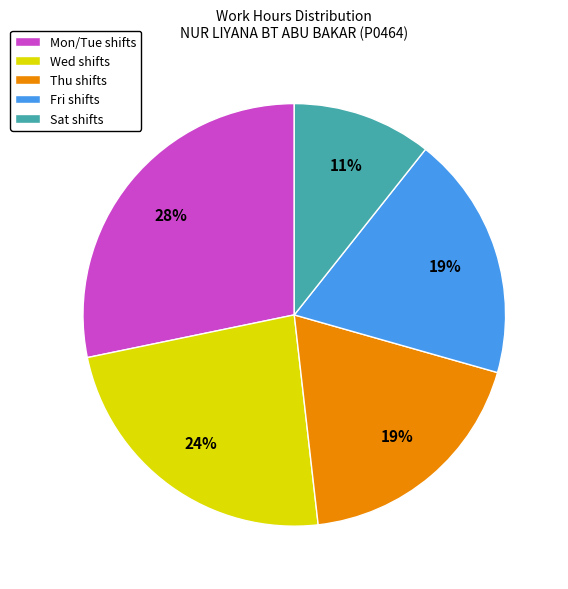

Approximately how many times larger is the value at Mon/Tue shifts compared to Thu shifts?

1.5